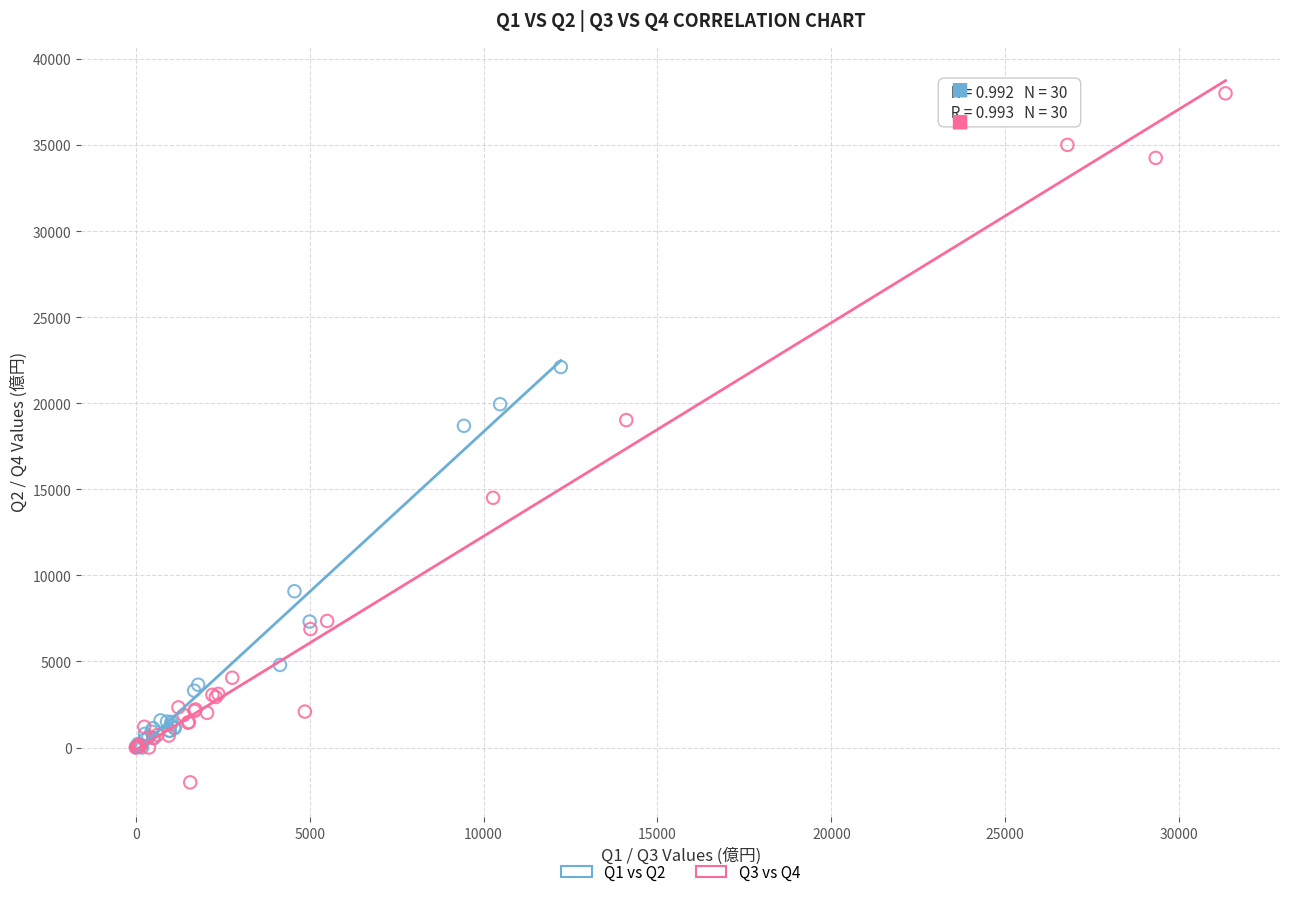

Which series contains the lowest Y value?

Q3 vs Q4